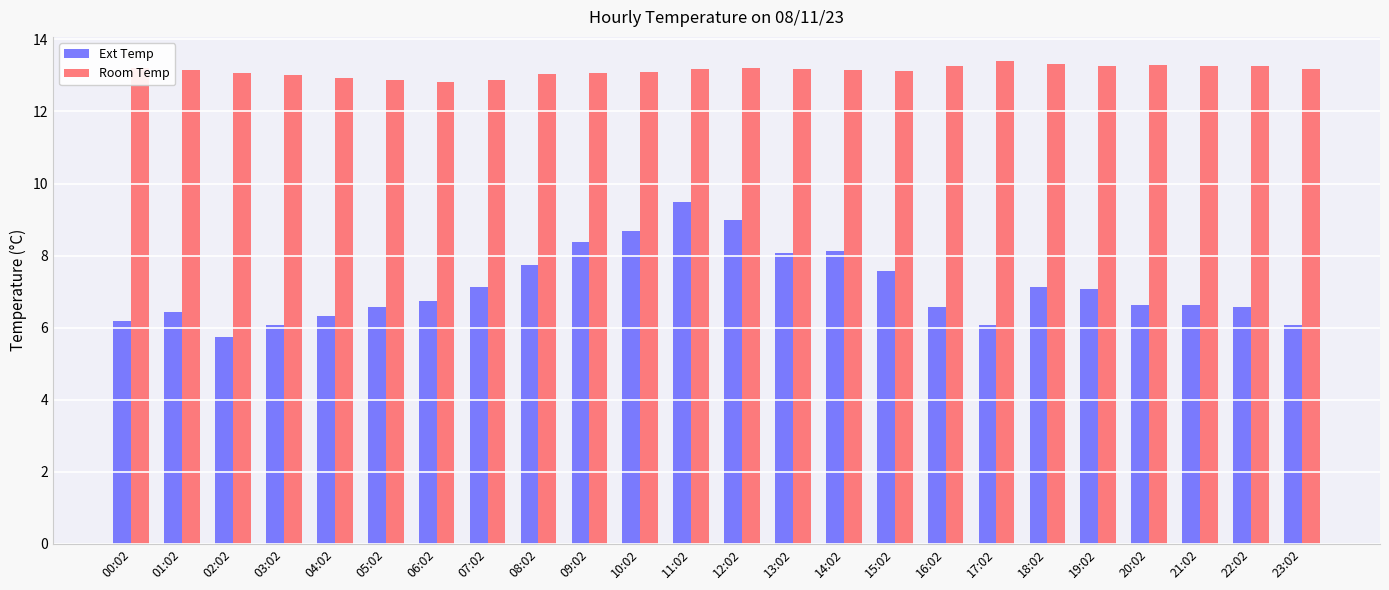

Rank the series by their average value, from highest to lowest.

Room Temp, Ext Temp